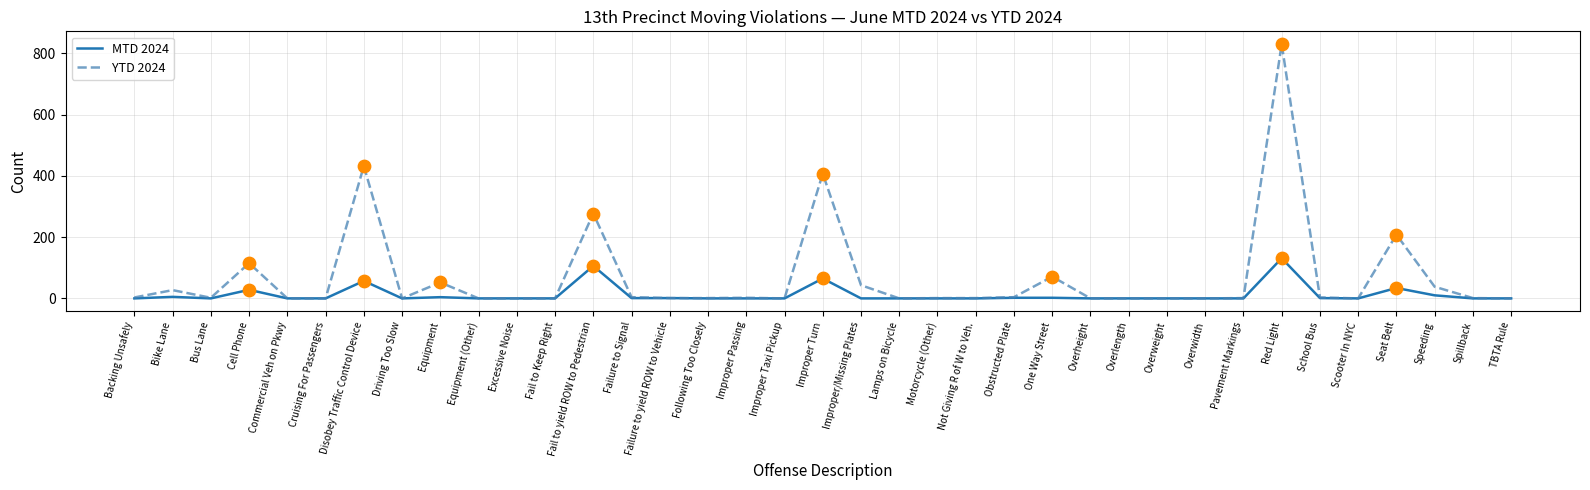

What are all the series names shown in the legend?

MTD 2024, YTD 2024